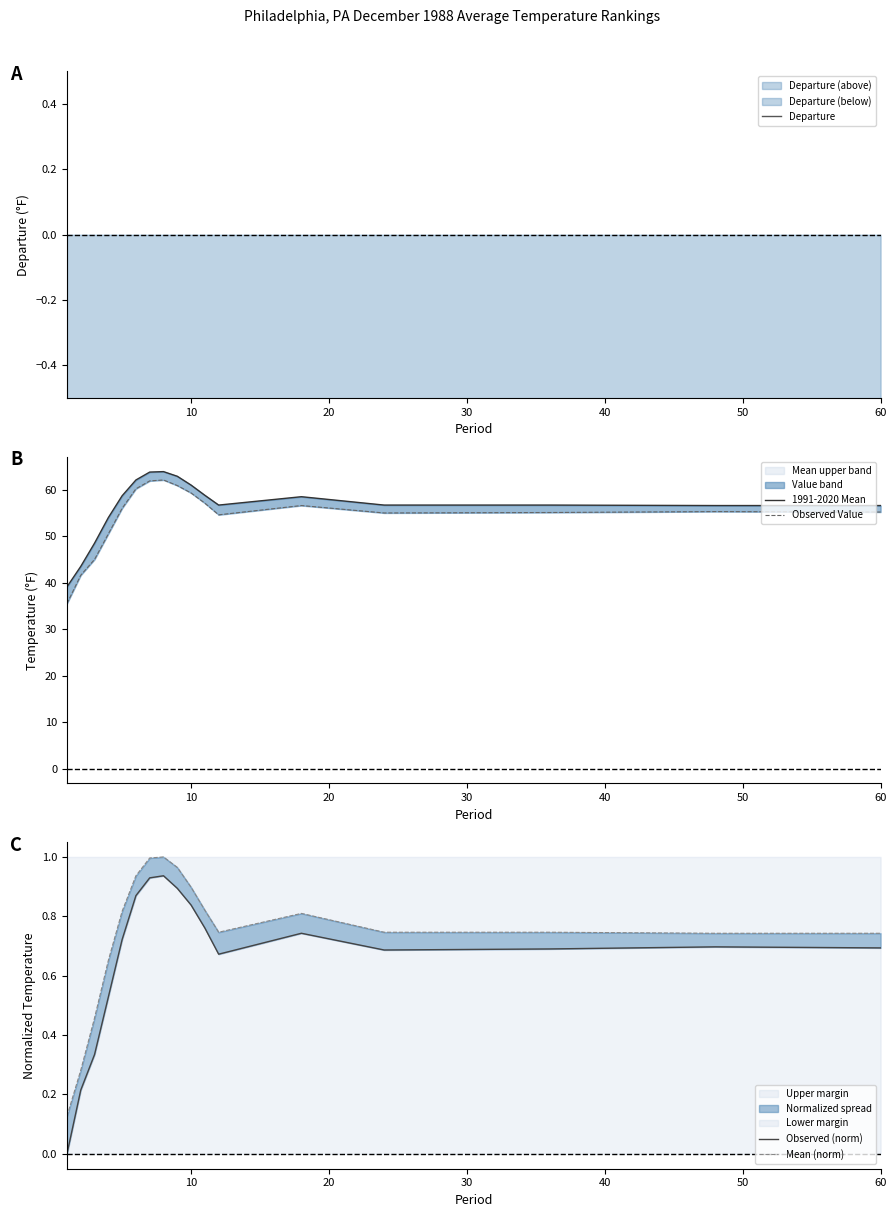

The value of Upper margin at 10 is 0.9. True or false?

True